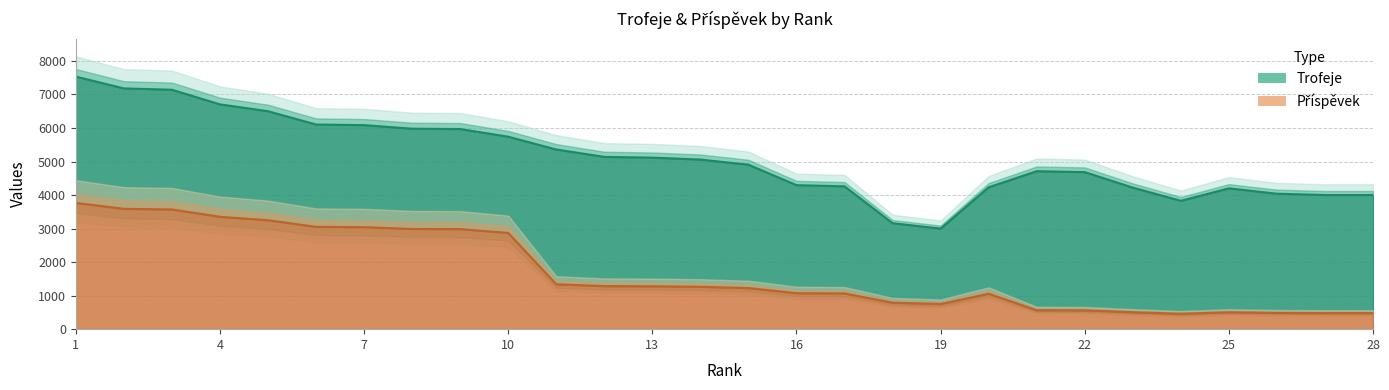

At how many categories does at least one series exceed 5535?

10